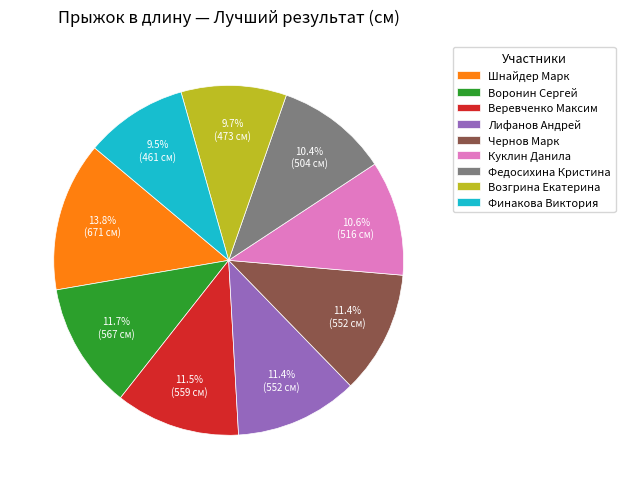

Approximately how many times larger is the value at Шнайдер Марк compared to Куклин Данила?

1.3